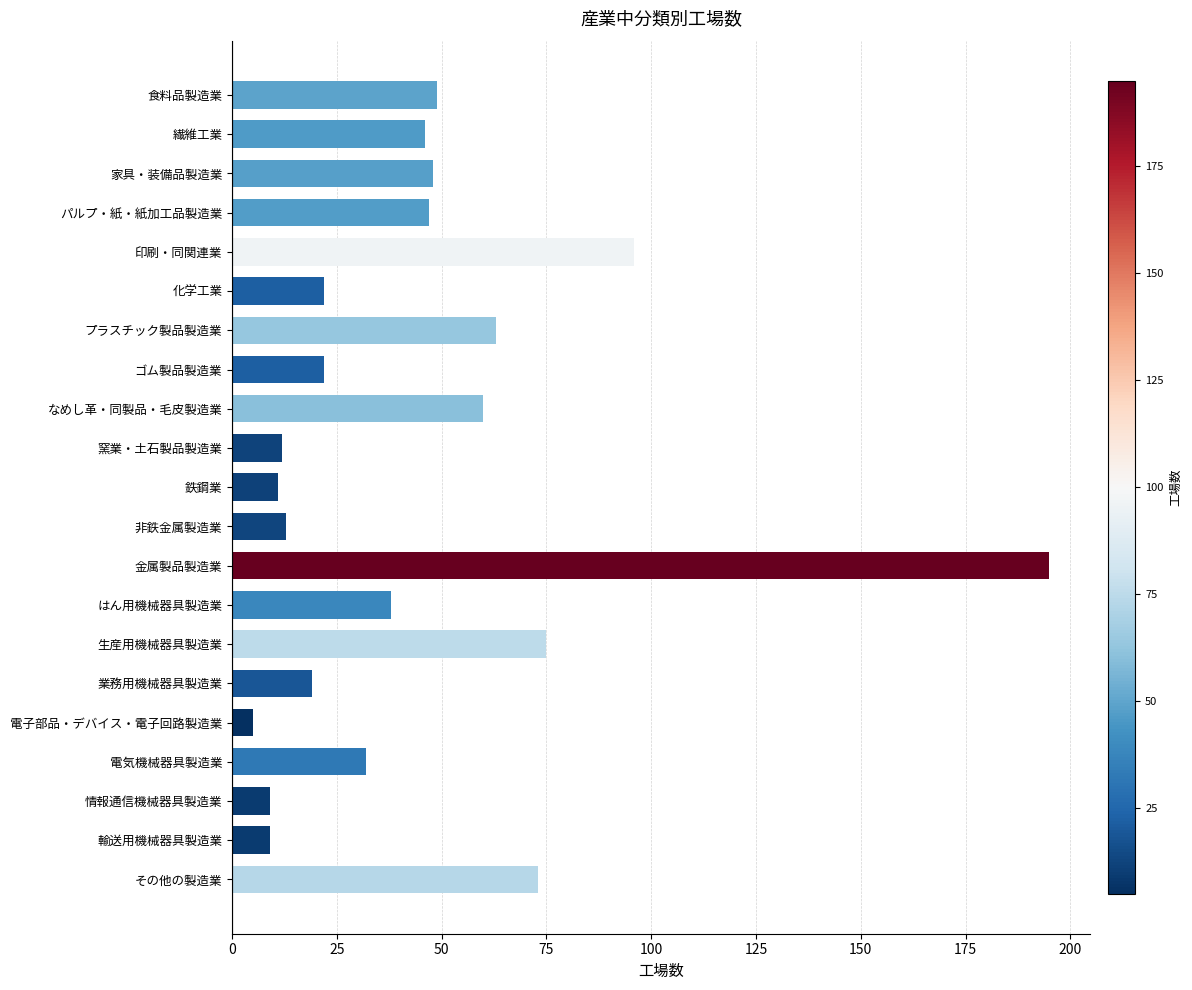

Approximately how many times larger is the value at 電気機械器具製造業 compared to 繊維工業?

0.7